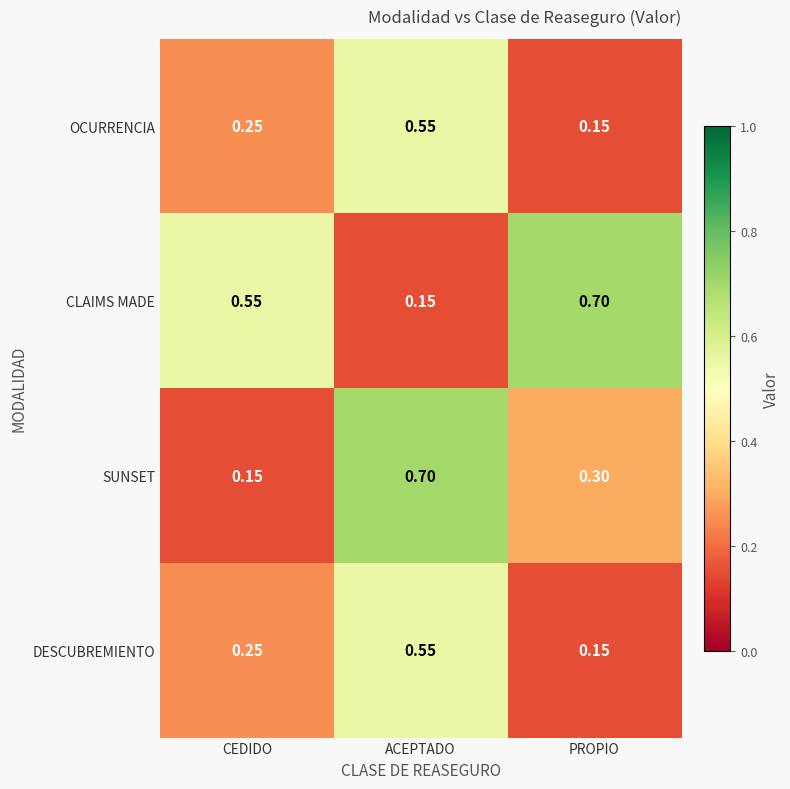

At which label does OCURRENCIA reach its peak?

ACEPTADO